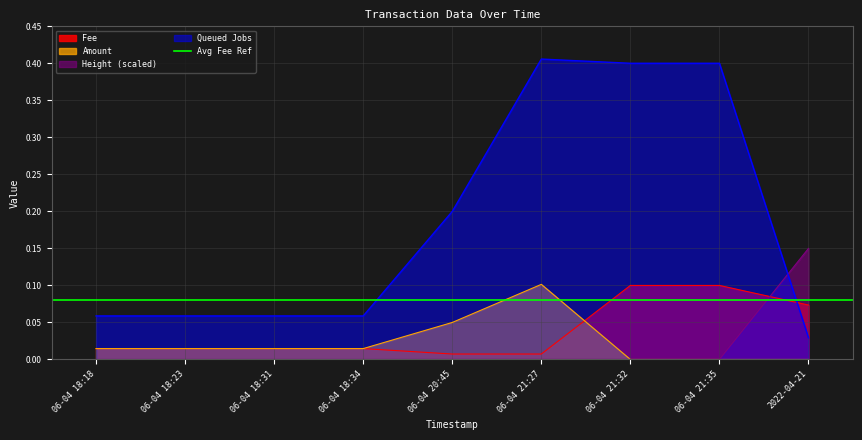

Which series ends up on top after the final intersection of Fee and Height (scaled)?

Height (scaled)